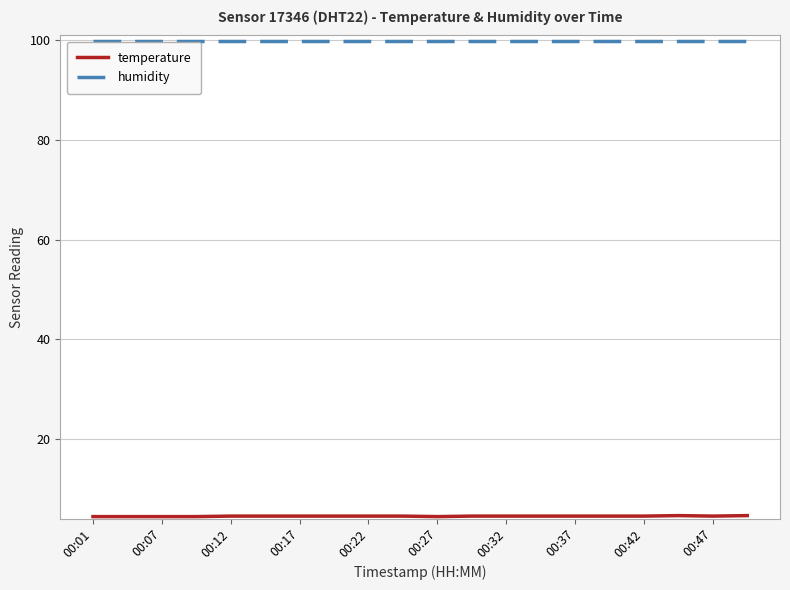

What is the maximum value for humidity?

99.9